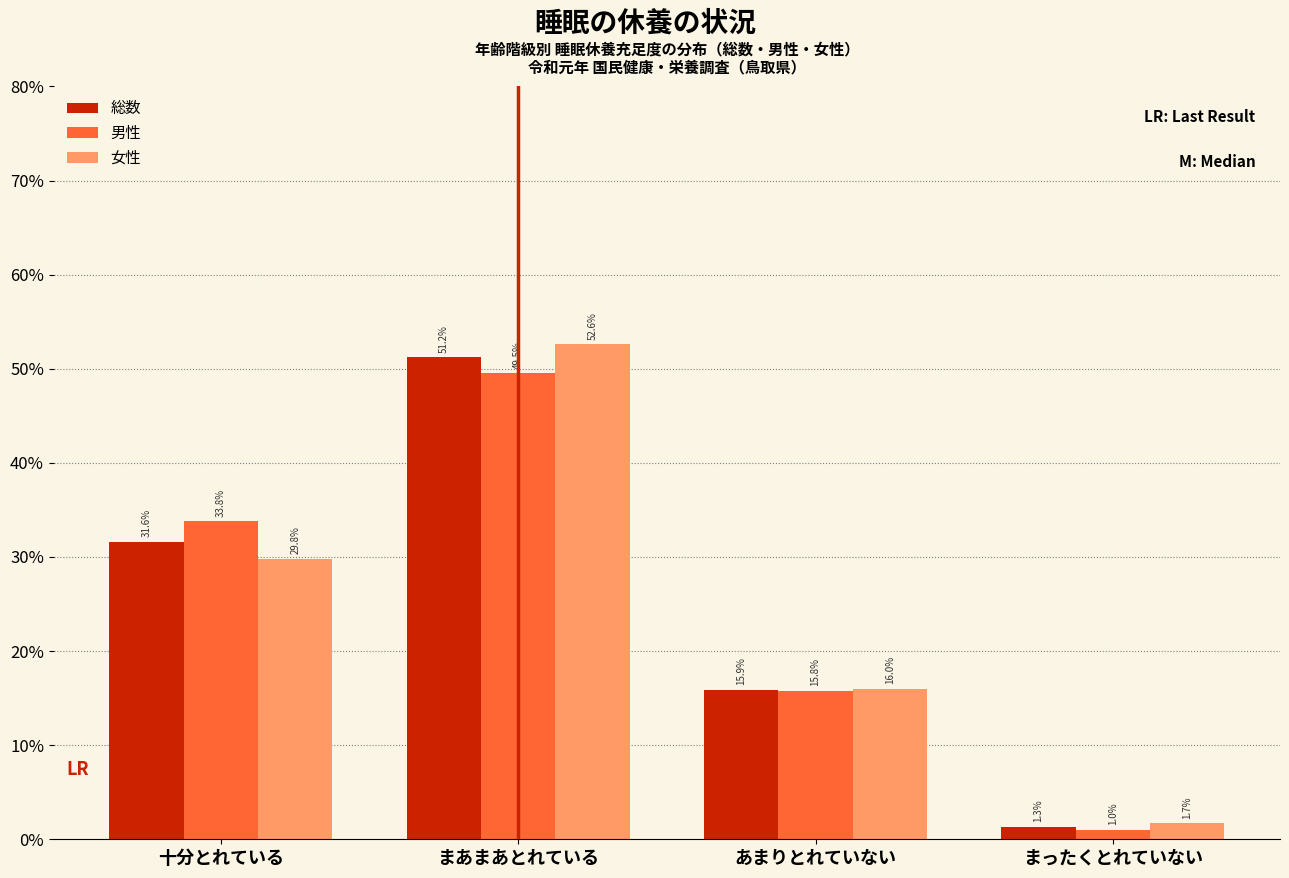

Reading left to right, list all the values displayed in this chart.

総数: 31.6	51.2	15.9	1.3
男性: 33.8	49.5	15.8	1.0
女性: 29.8	52.6	16.0	1.7